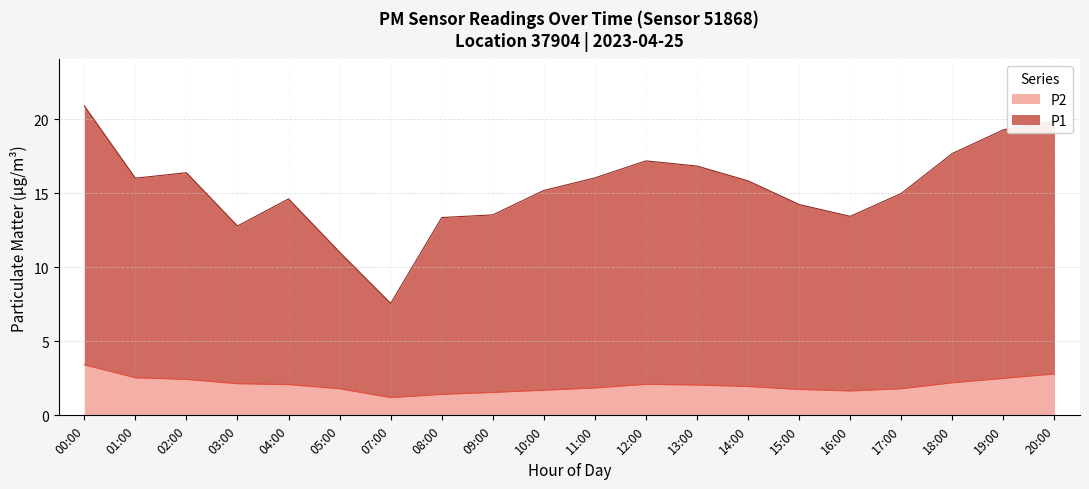

Between 07:00 and 14:00, which series saw the biggest shift?

P1